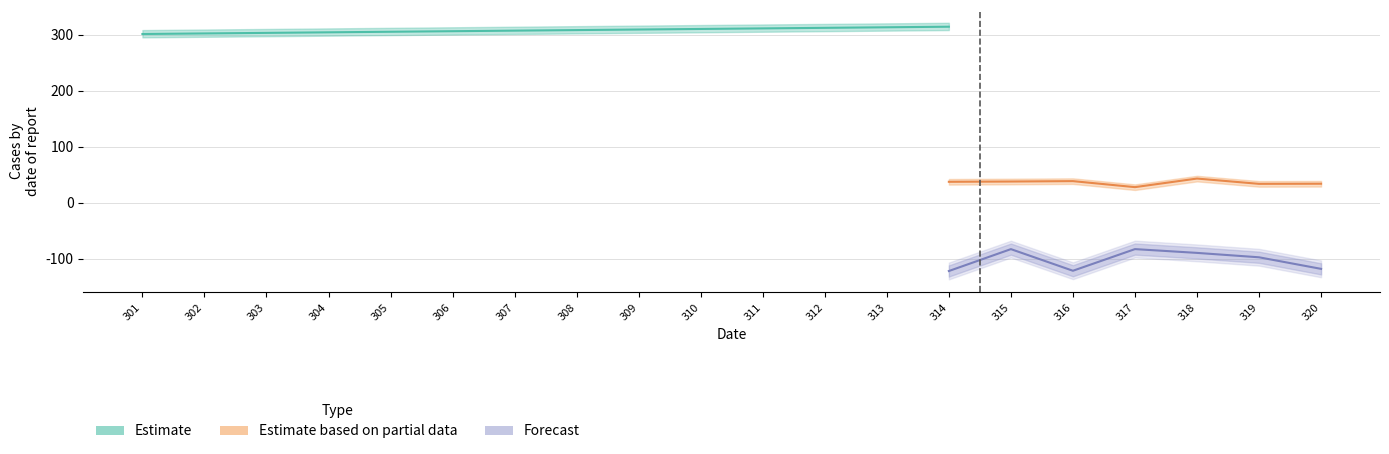

True or false: Estimate based on partial data and Estimate intersect in this chart.

False